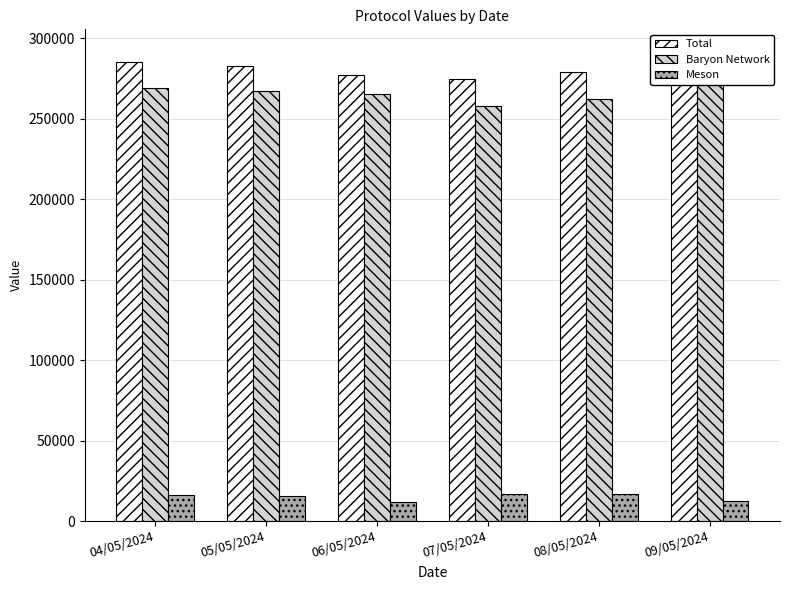

Read the Meson value at 09/05/2024.

12450.2